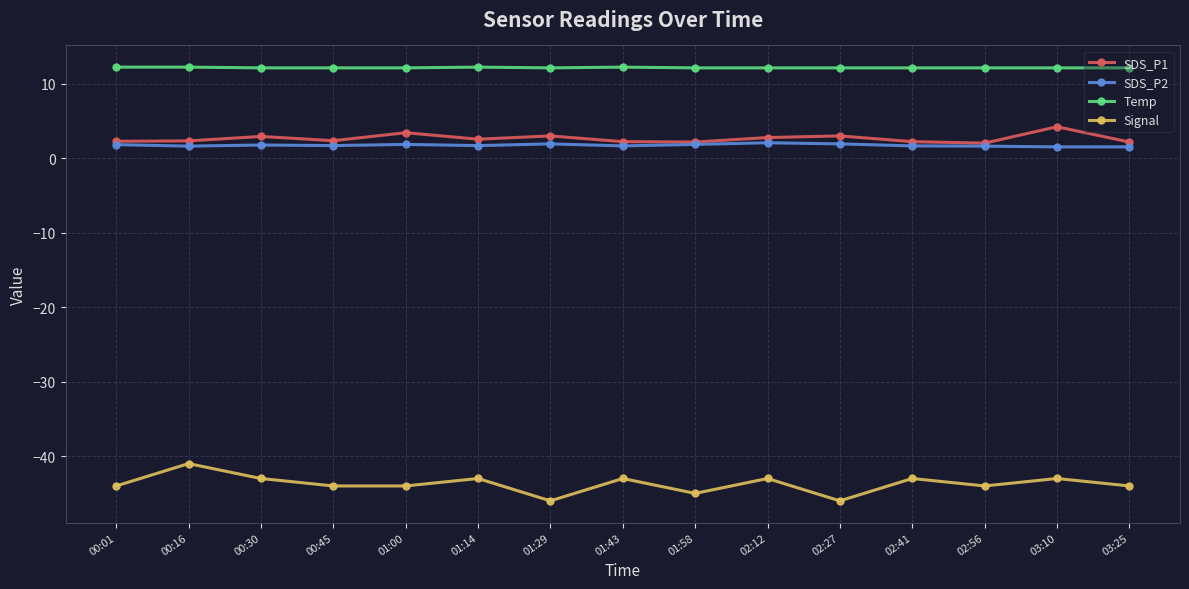

Is it true that Signal equals -27.6 at 00:16?

False